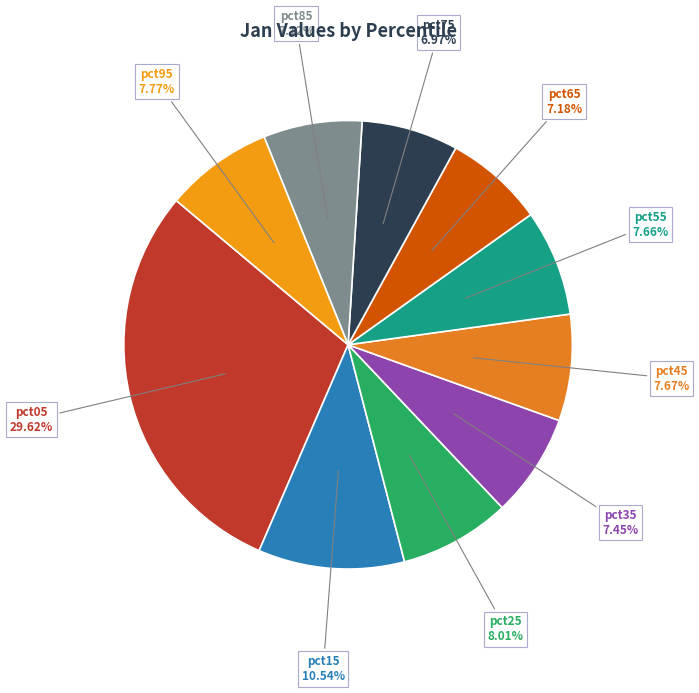

Which slice is the largest?

pct05